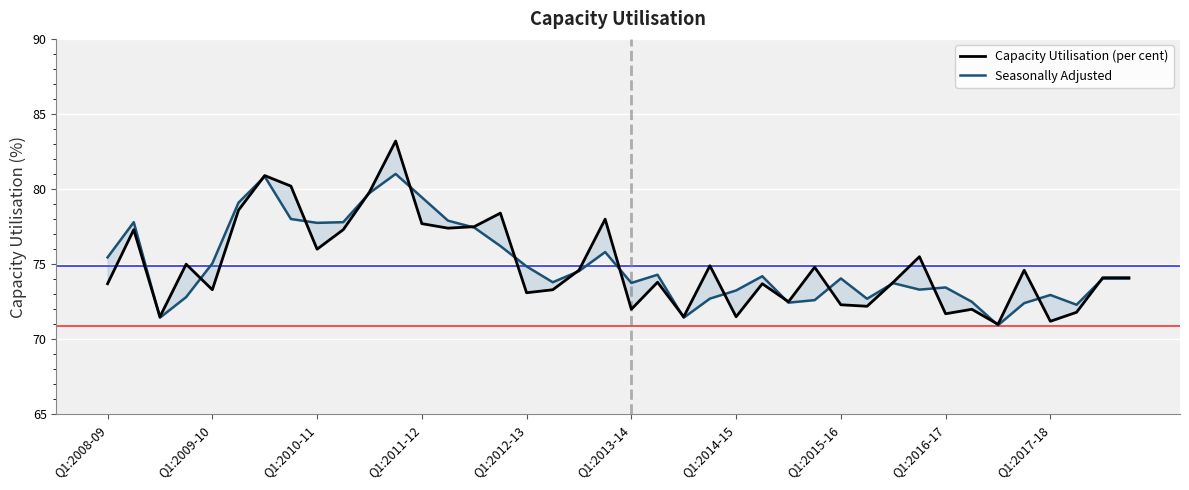

Between 23 and 22, which is larger?

23